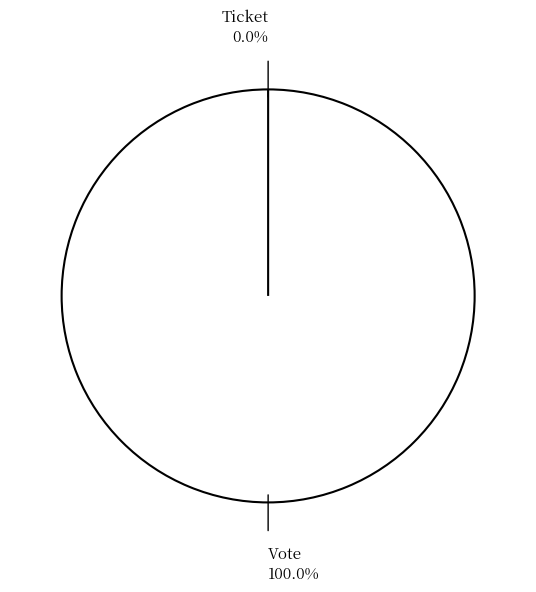

The Ticket slice represents 0% of the pie. True or false?

True